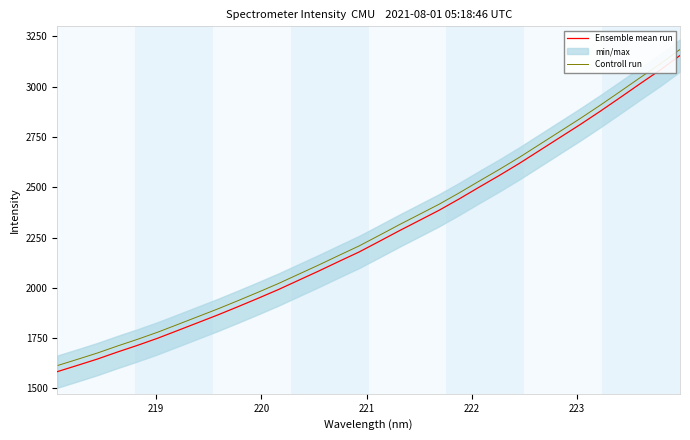

What is the maximum value for Ensemble mean run?

3154.6